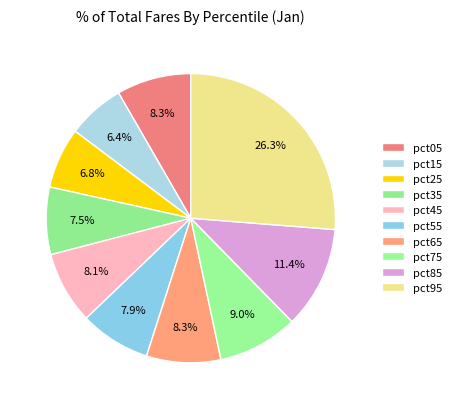

How many segments does this pie chart have?

10